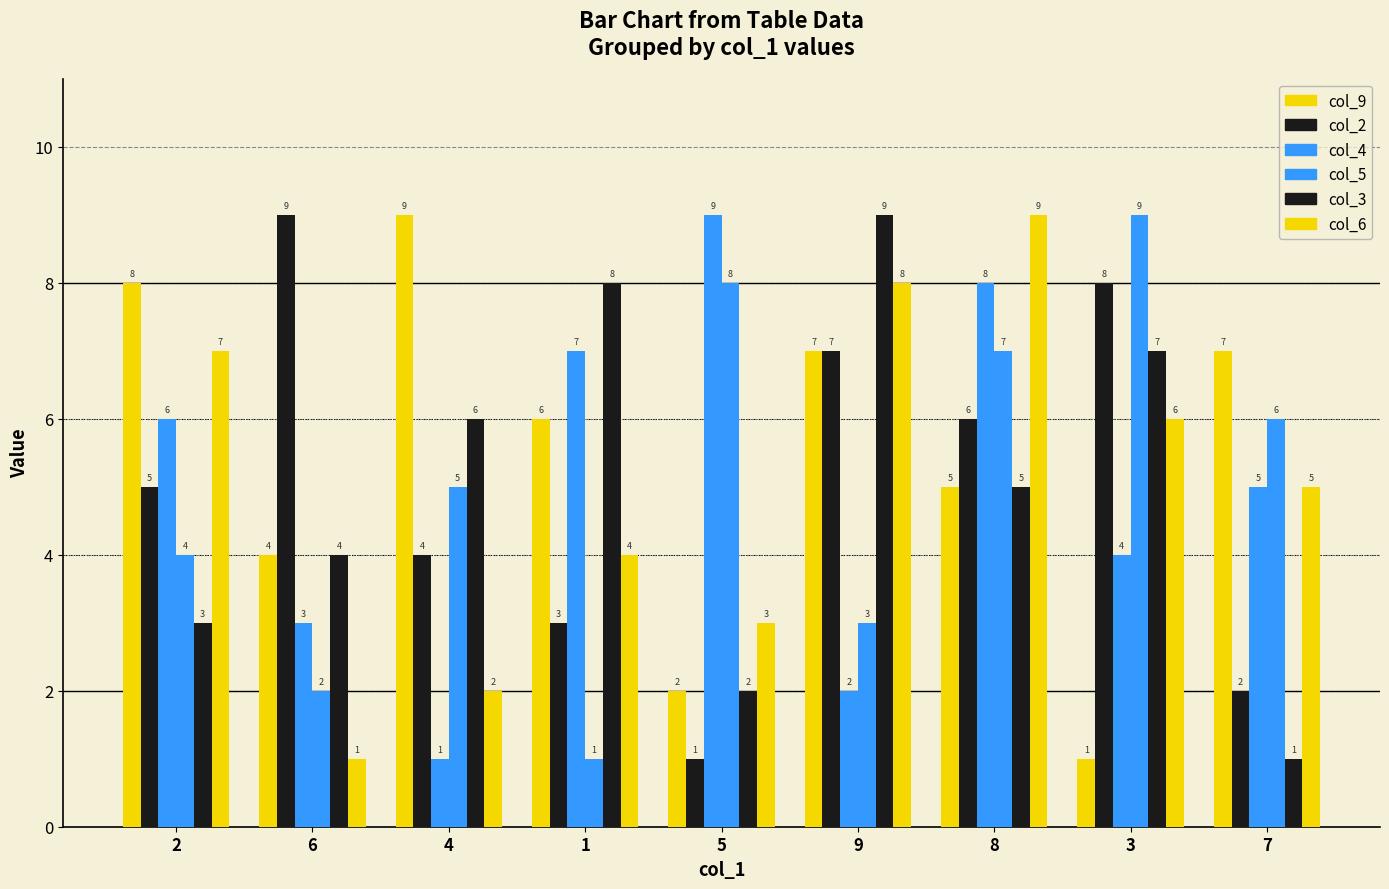

How many values in the col_2 series are below 5?

4